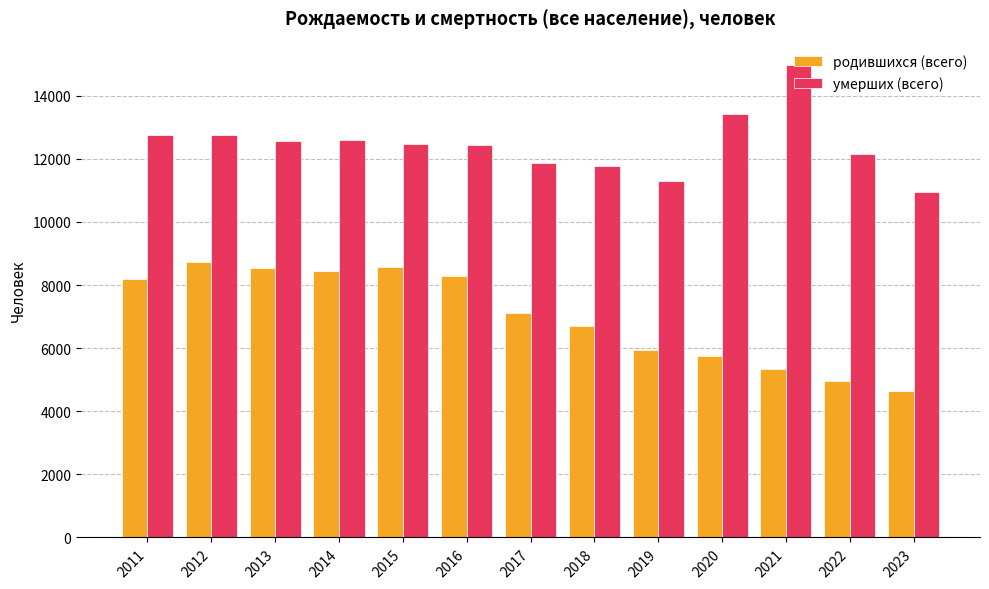

Between 2015 and 2017, which series saw the biggest shift?

родившихся (всего)